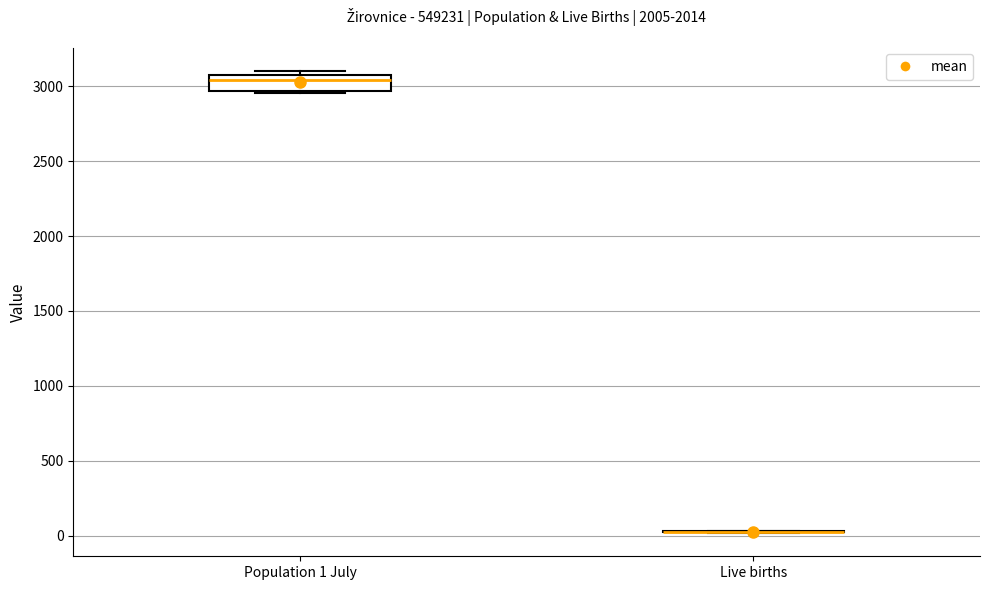

Reading left to right, read every box against the y-axis: the position of its median line, the range the box covers, and the ends of its whiskers. The values are not printed on the chart, so give them approximately, as read against the axis.

Population 1 July: median 3050, box 2950 to 3100, whiskers 2950 (just below the box's lower edge) to 3100 (just above the box's upper edge)
Live births: box collapsed to a line at 50, whiskers 0 to 50